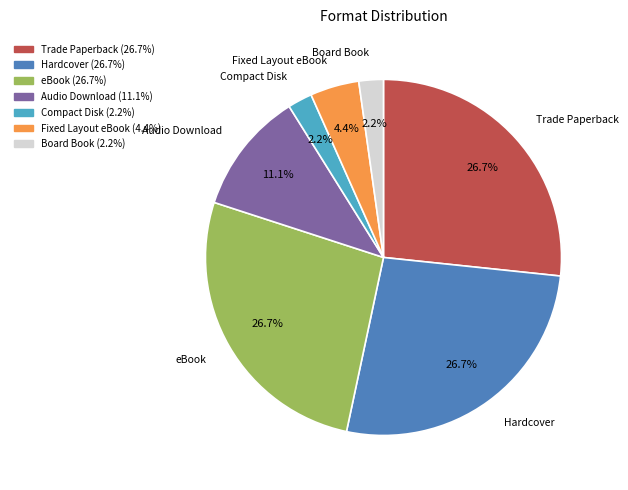

How many segments does this pie chart have?

7